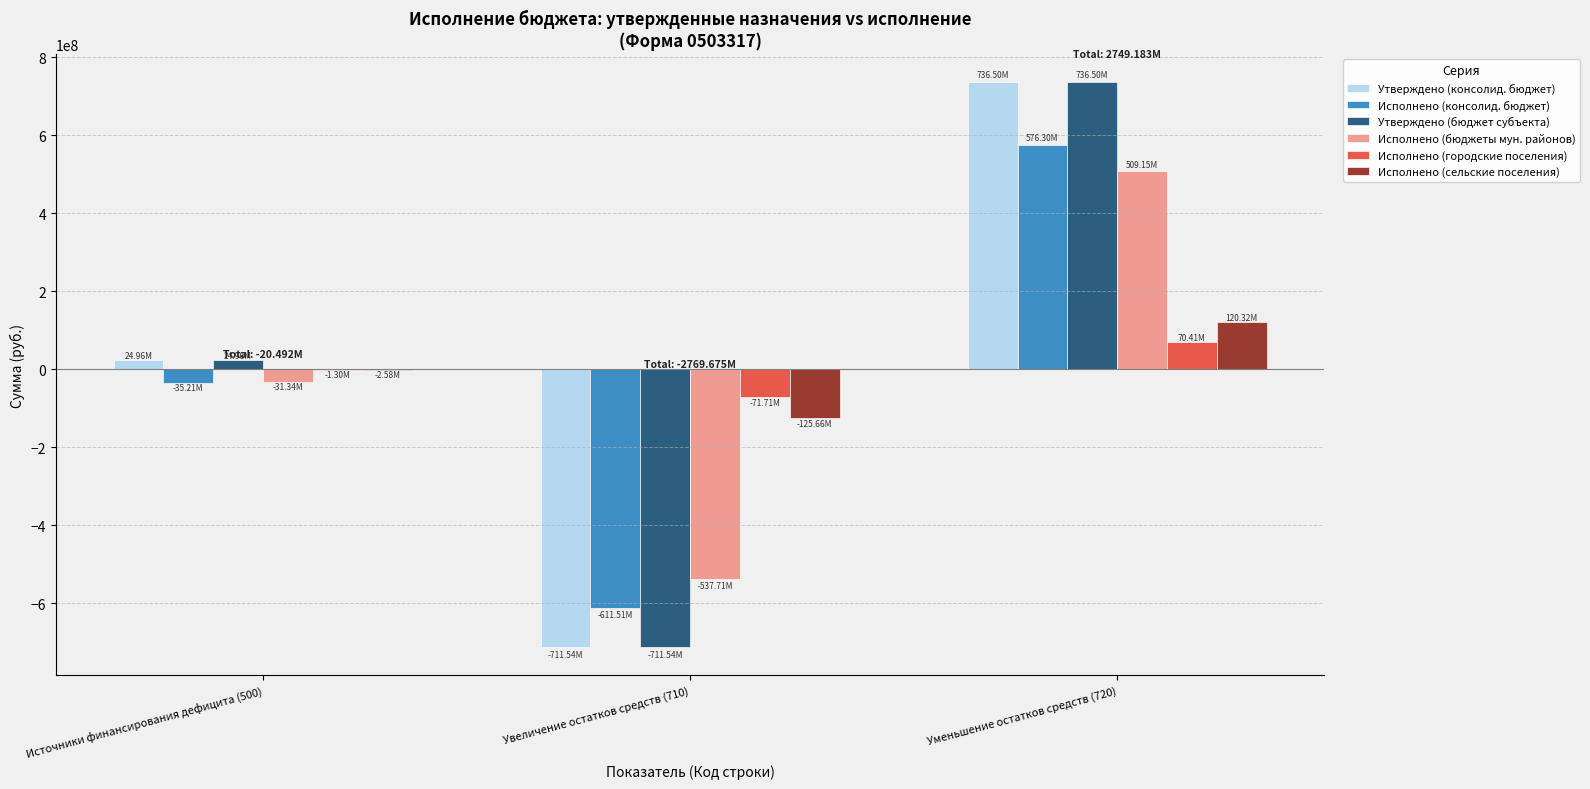

How many values in Исполнено (консолид. бюджет) are above zero?

1